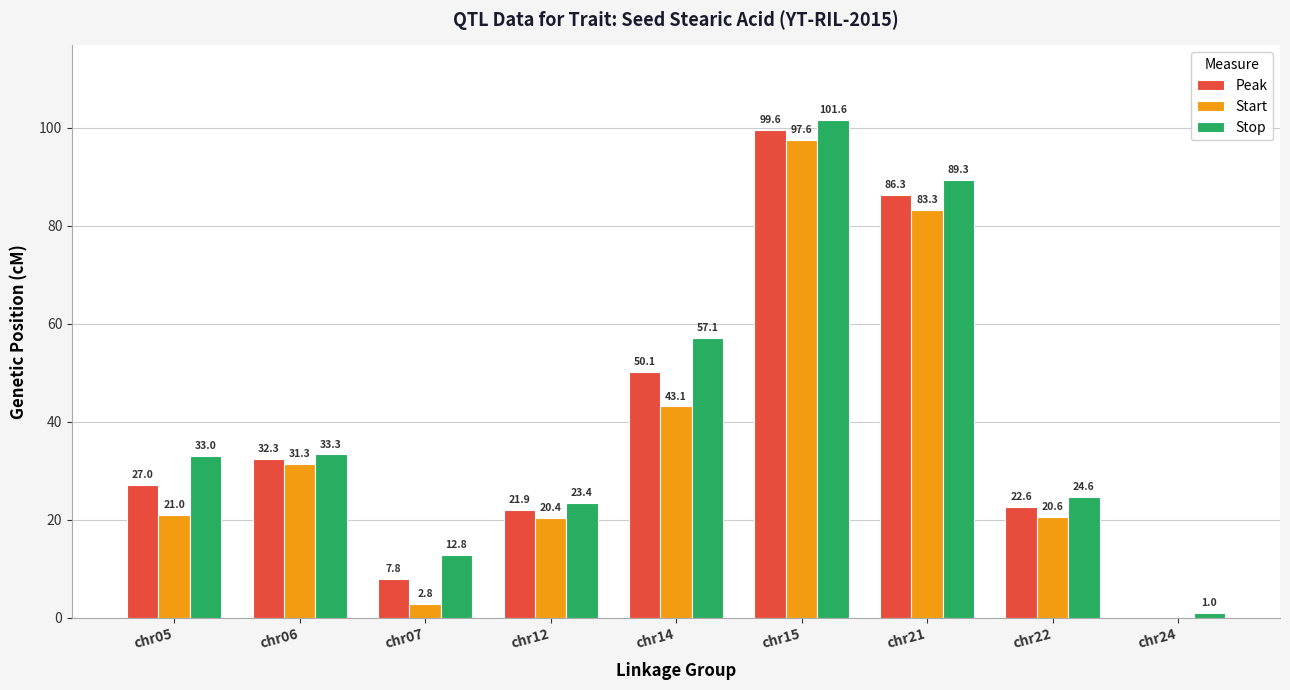

Is it true that Stop equals 15.1 at chr22?

False